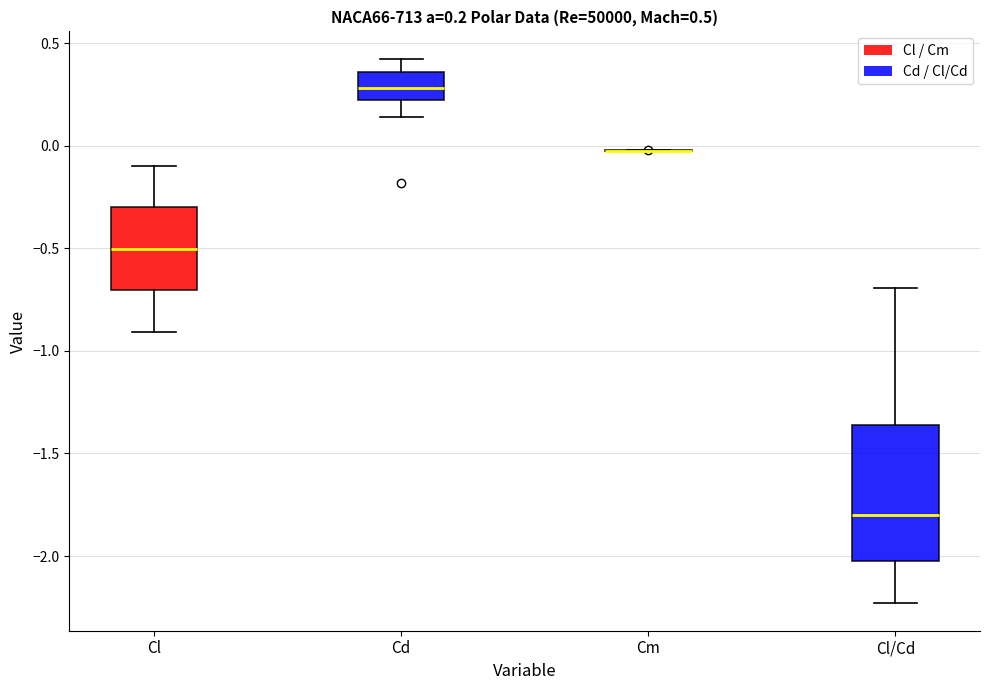

Comparing the boxes themselves (not the whiskers), which one is the tallest?

Cl/Cd